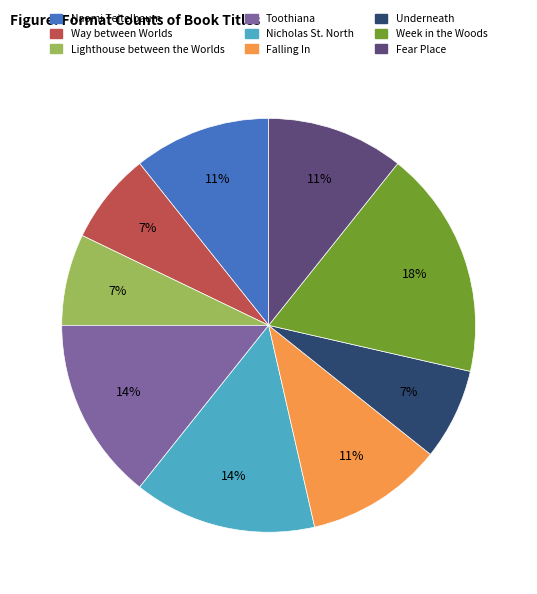

To the nearest percent, what is the average slice percentage?

11%